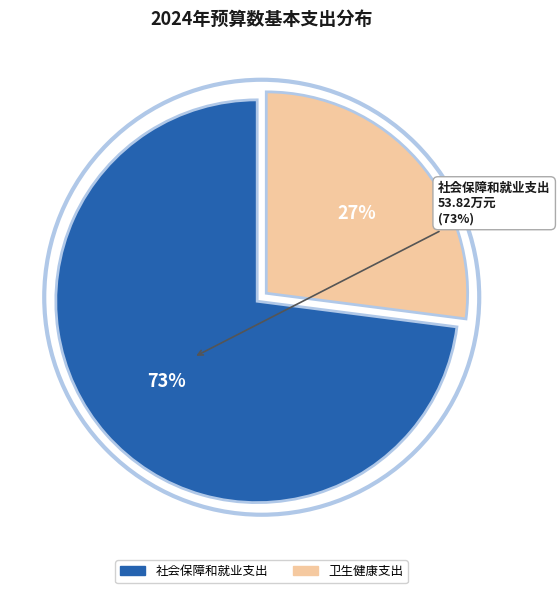

What is the smallest slice in the pie chart?

卫生健康支出